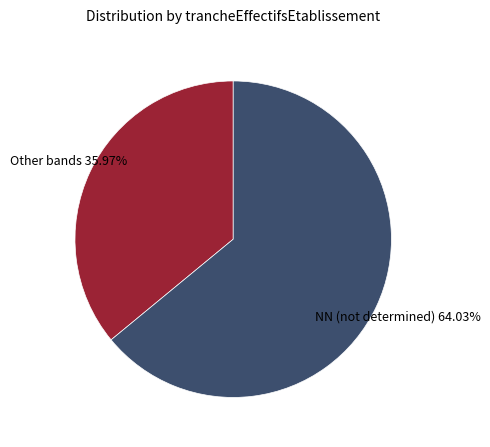

To the nearest percent, what is the difference between the largest and smallest slice percentages?

28%